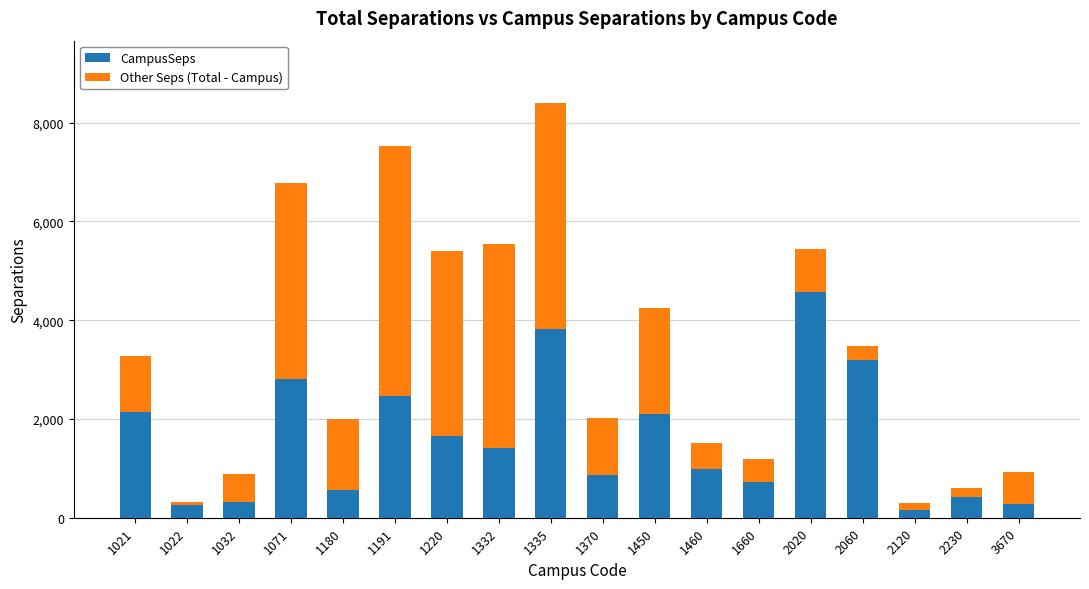

Read the CampusSeps value at 3670.

272.7